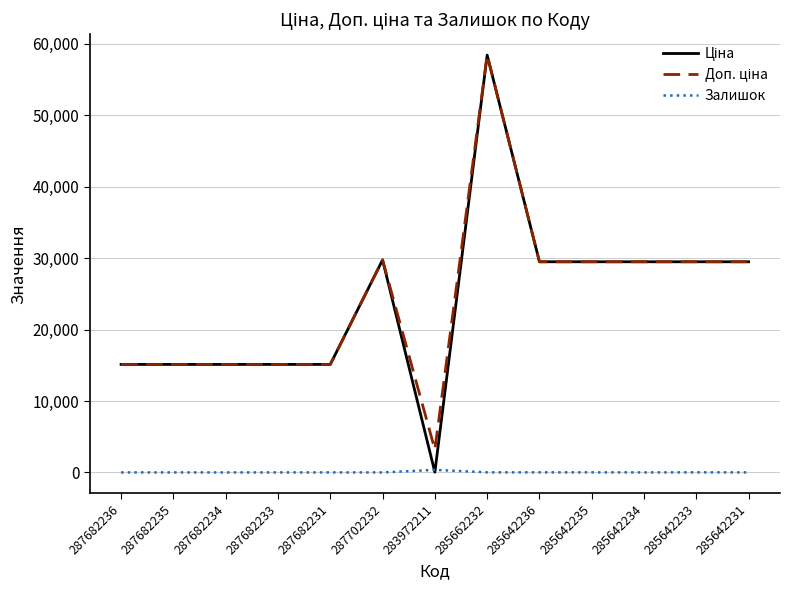

What is the spread (max minus min) of values at 287682234?

15120.0